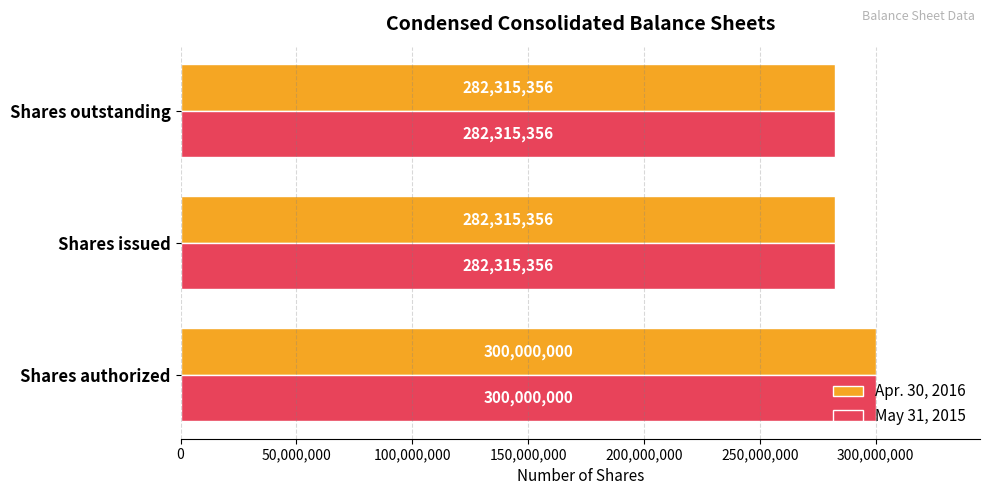

What is the sum of the May 31, 2015 values at Shares outstanding and Shares authorized?

582315356